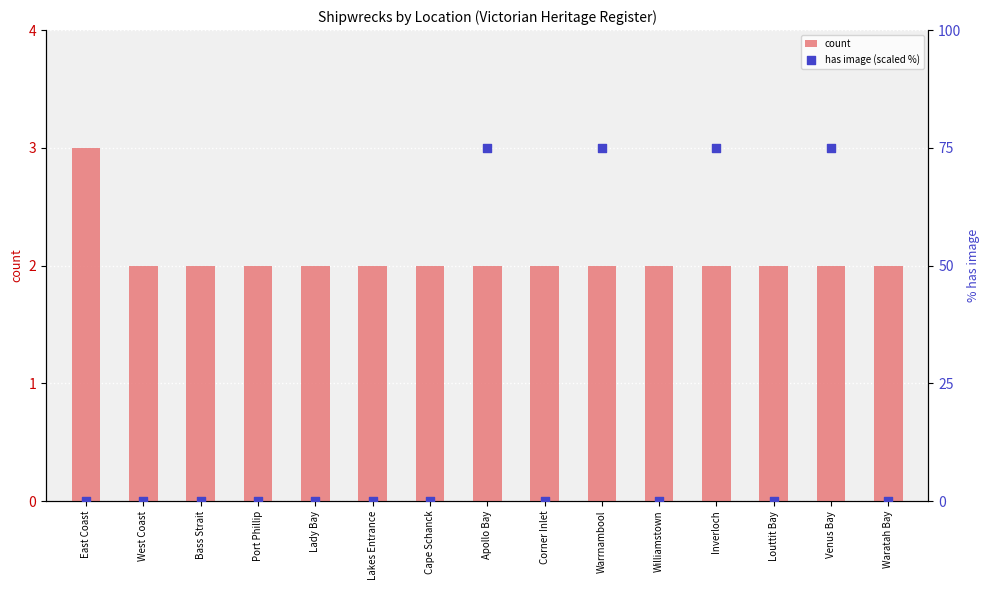

Which series has the largest Y range (max minus min)?

has image (scaled %)